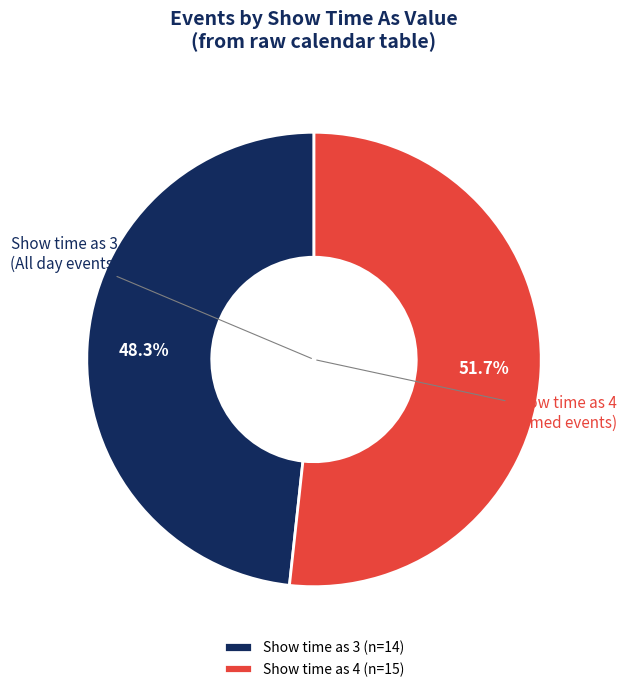

Combined, what portion of the pie is Show time as 4 and Show time as 3?

100.0%